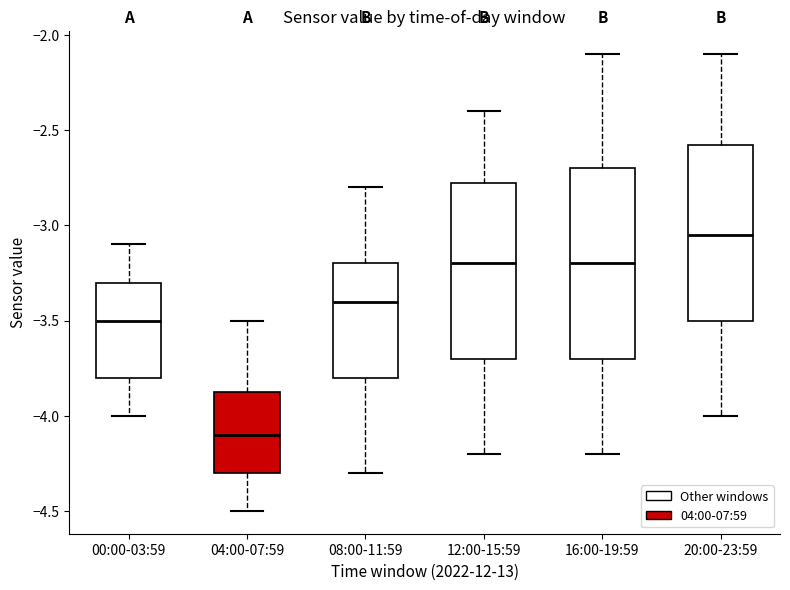

Where does the upper whisker of the box for 08:00-11:59 end on the y-axis? The values are not printed on the chart, so give them approximately, as read against the axis.

-2.80